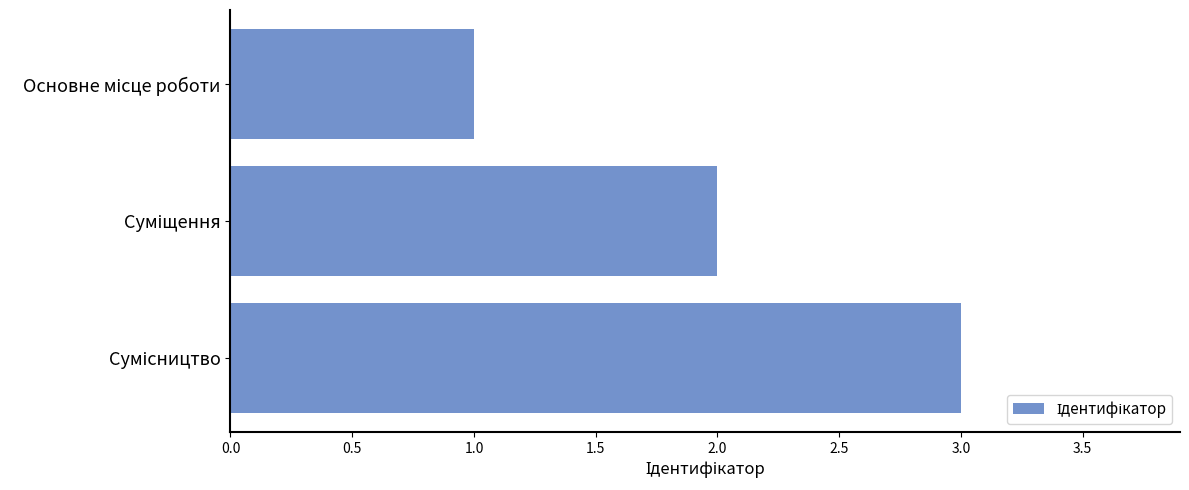

What is the greatest value displayed?

3